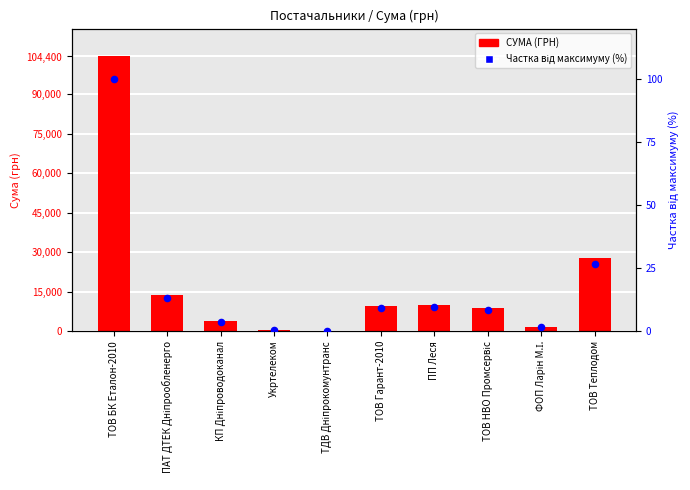

Which series reaches the minimum Y coordinate?

Частка від максимуму (%)